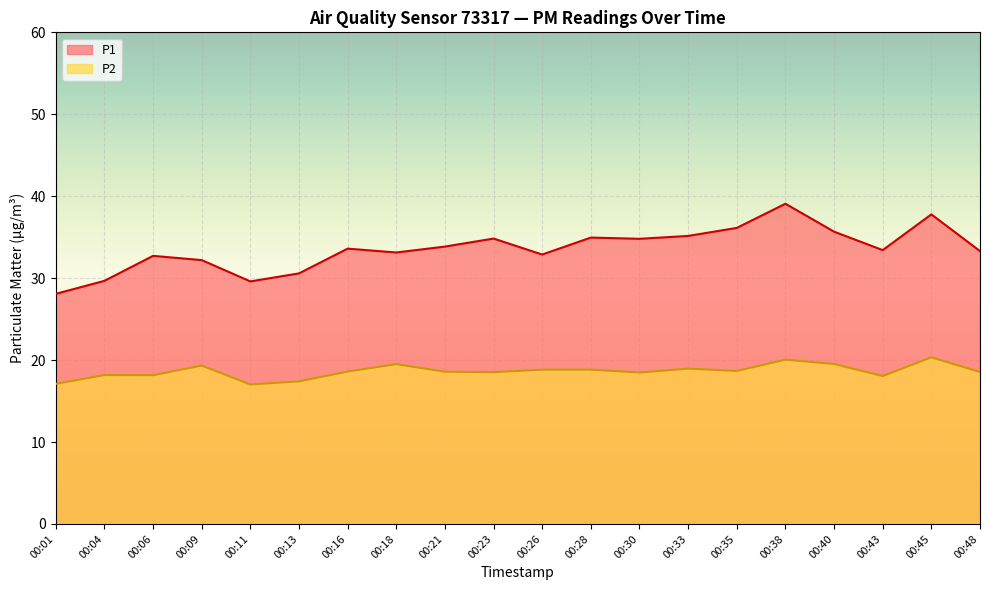

What value does the P2 series have at 00:21?

18.6